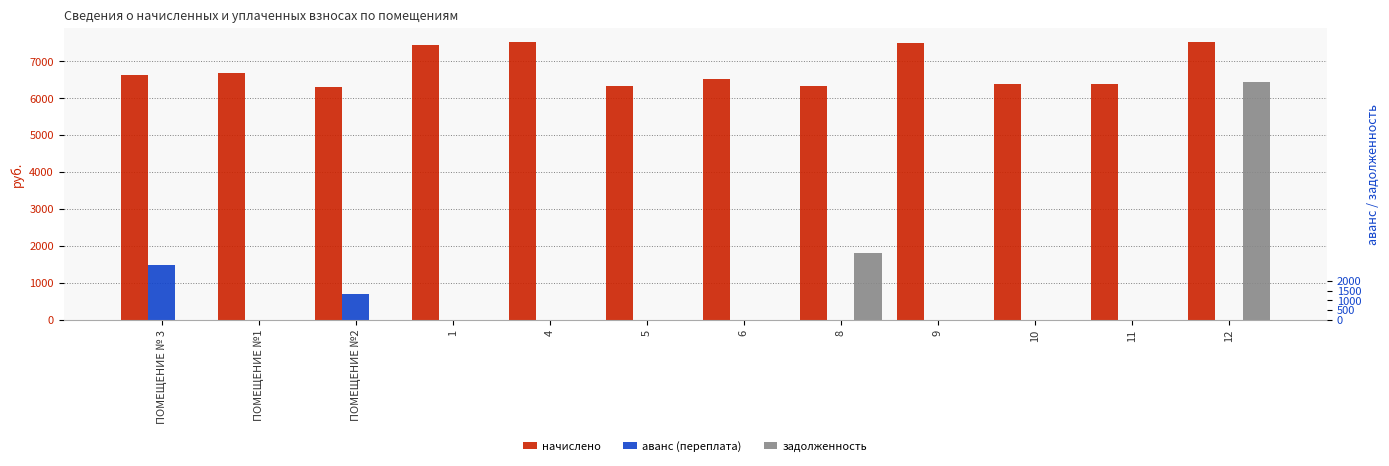

Which series has the widest spread of values?

задолженность